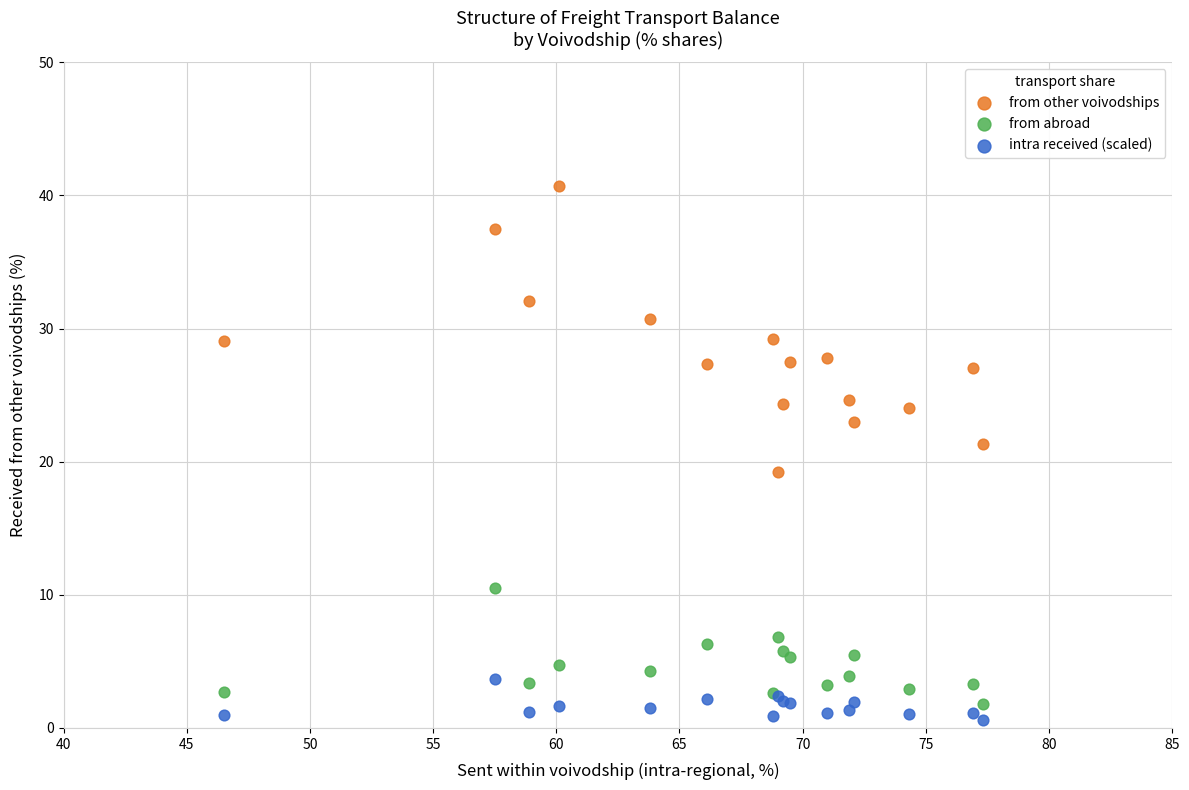

What are all the series names shown in the legend?

from other voivodships, from abroad, intra received (scaled)